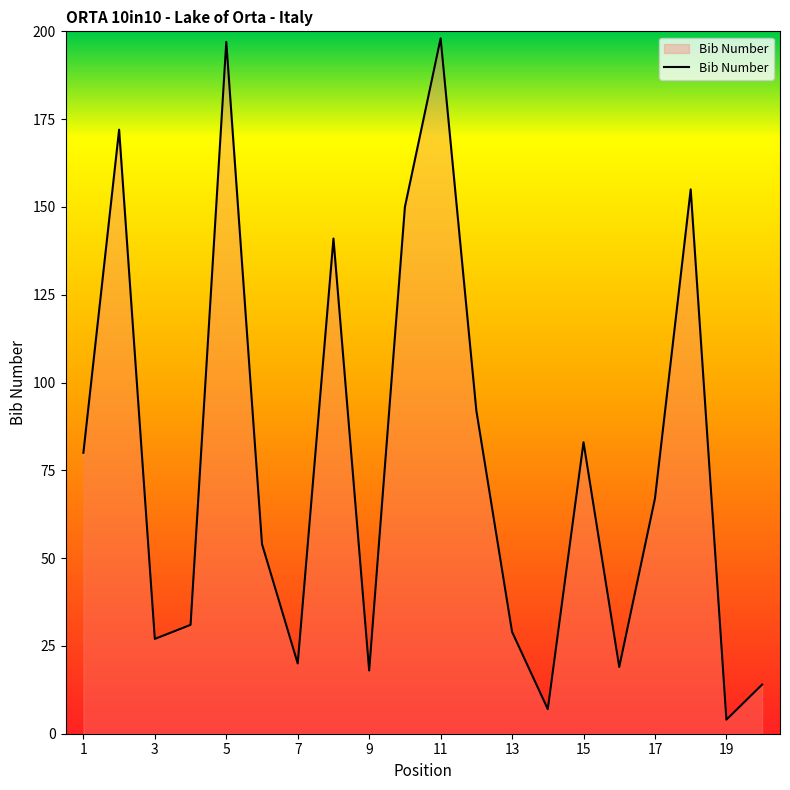

What is the difference between the maximum and minimum values?

194